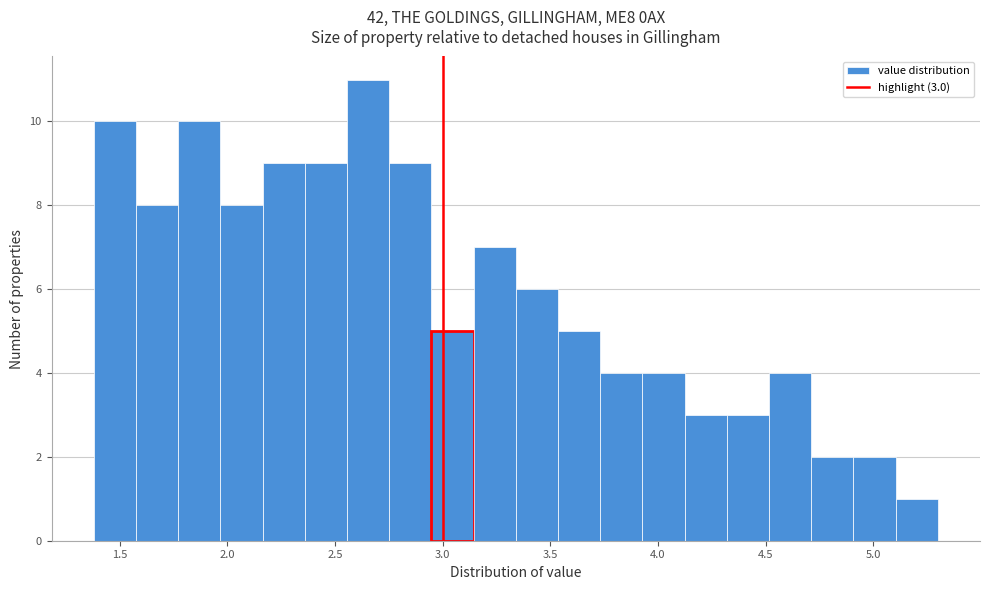

Read against the x-axis, roughly where is the centre of the tallest bar?

2.65